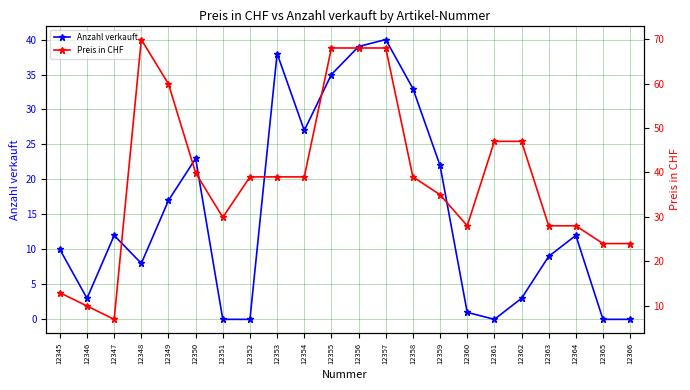

Between 12347 and 12359, which series saw the biggest shift?

Preis in CHF